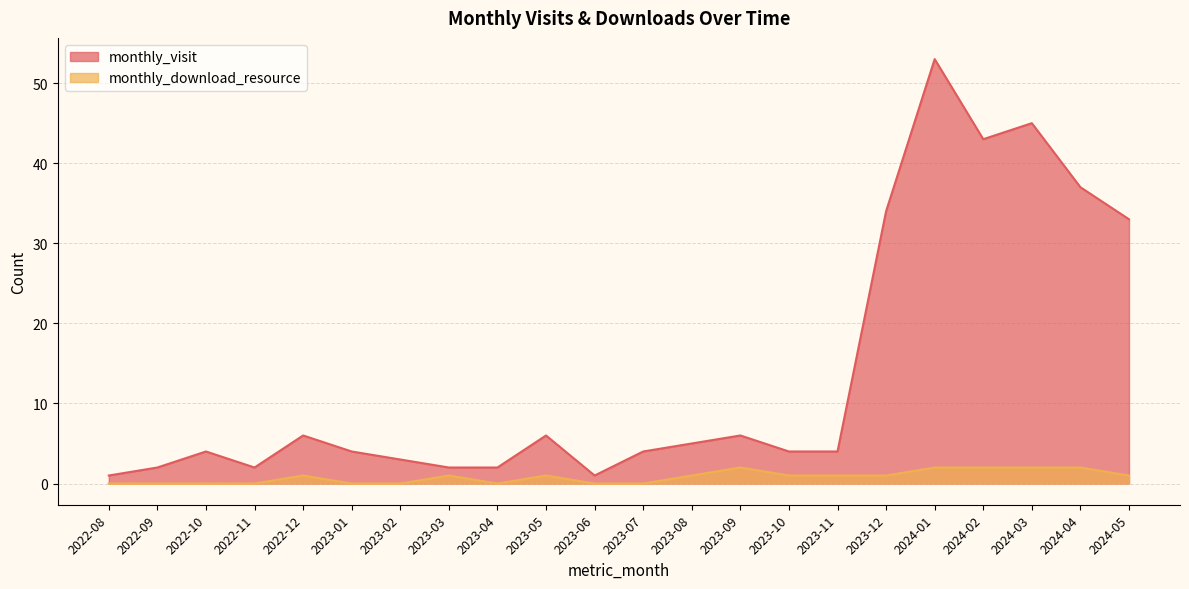

How many values in monthly_download_resource are above zero?

13